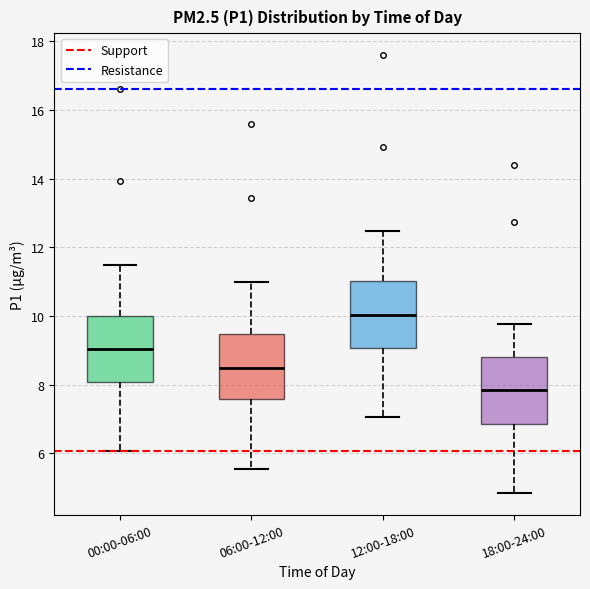

Reading left to right, read every box against the y-axis: the position of its median line, the range the box covers, and the ends of its whiskers. The values are not printed on the chart, so give them approximately, as read against the axis.

00:00-06:00: median 9.0, box 8.0 to 10.0, whiskers 6.0 to 11.4
06:00-12:00: median 8.4, box 7.6 to 9.4, whiskers 5.6 to 11.0
12:00-18:00: median 10.0, box 9.0 to 11.0, whiskers 7.0 to 12.4
18:00-24:00: median 7.8, box 6.8 to 8.8, whiskers 4.8 to 9.8